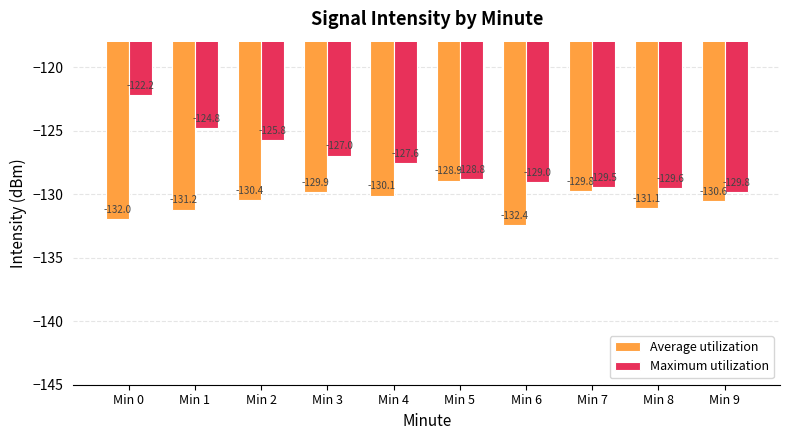

Read the Average utilization value at Min 5.

-128.9